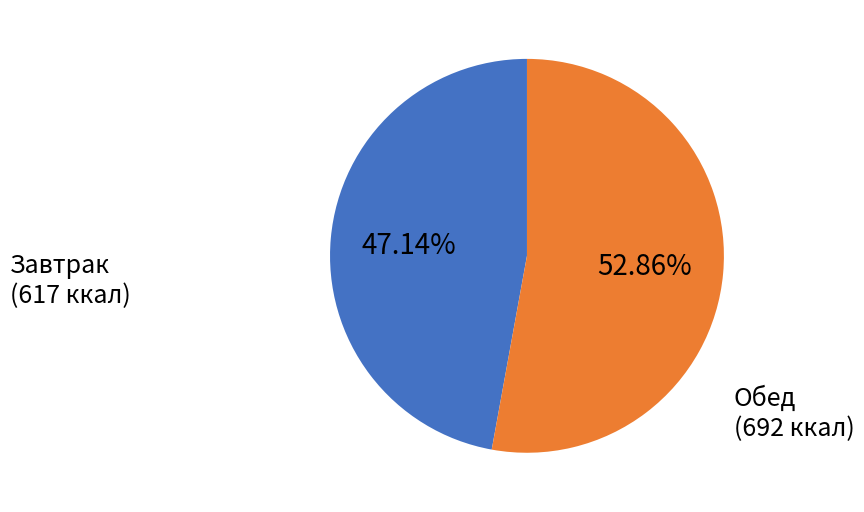

Is Завтрак the majority of the pie?

No